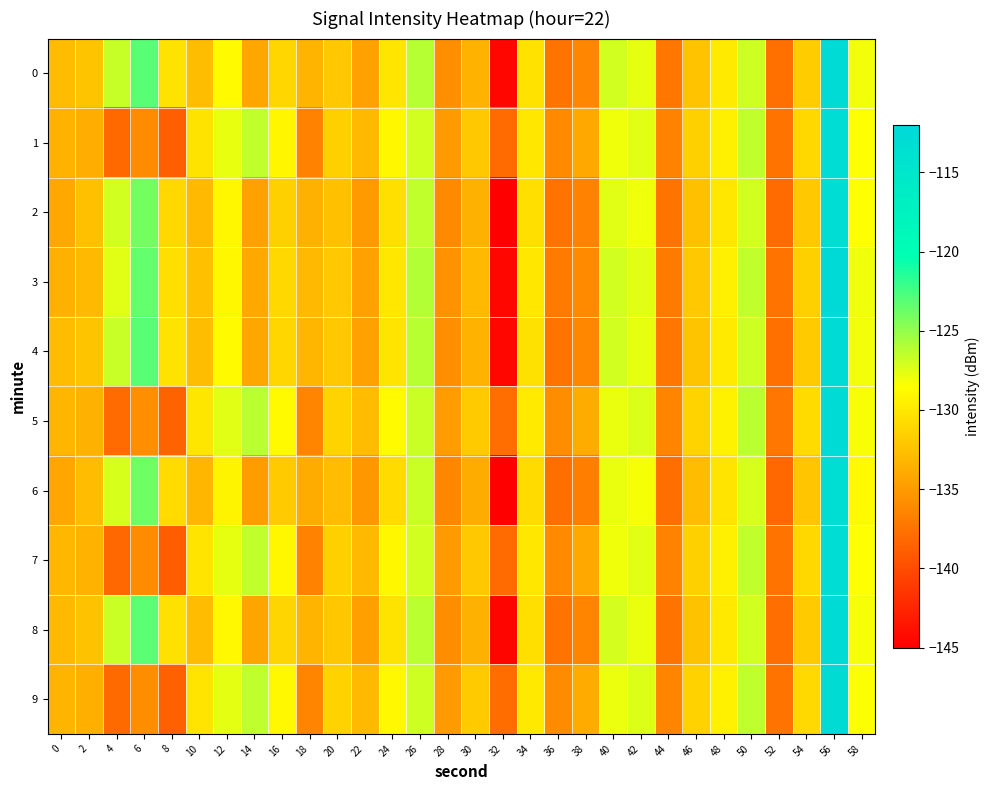

Reading left to right, what are all the values shown in this chart?

0: 0=-132.8	2=-132.3	4=-126.7	6=-123.1	8=-130.3	10=-132.7	12=-128.8	14=-134.2	16=-131.1	18=-133.2	20=-132.0	22=-134.5	24=-130.2	26=-126.2	28=-135.7	30=-133.4	32=-144.5	34=-130.4	36=-137.4	38=-136.2	40=-127.0	42=-127.7	44=-137.3	46=-132.3	48=-129.8	50=-126.9	52=-137.7	54=-131.8	56=-112.7	58=-128.1
1: 0=-133.4	2=-133.7	4=-138.2	6=-135.9	8=-138.8	10=-130.2	12=-127.7	14=-126.5	16=-129.0	18=-136.5	20=-131.5	22=-133.0	24=-129.0	26=-127.0	28=-135.0	30=-132.0	32=-138.0	34=-130.0	36=-136.0	38=-134.0	40=-128.0	42=-127.5	44=-136.5	46=-131.5	48=-129.5	50=-126.5	52=-137.5	54=-131.0	56=-113.0	58=-128.5
2: 0=-134.0	2=-132.5	4=-127.0	6=-124.0	8=-131.0	10=-133.0	12=-129.0	14=-134.5	16=-131.5	18=-133.5	20=-132.5	22=-135.0	24=-130.5	26=-126.5	28=-136.0	30=-133.5	32=-145.0	34=-130.5	36=-137.5	38=-136.5	40=-127.5	42=-128.0	44=-137.5	46=-132.5	48=-130.0	50=-127.0	52=-138.0	54=-132.0	56=-113.0	58=-128.5
3: 0=-133.5	2=-133.0	4=-127.5	6=-123.5	8=-130.5	10=-132.5	12=-129.0	14=-134.0	16=-131.0	18=-133.0	20=-132.0	22=-134.5	24=-130.0	26=-126.0	28=-135.5	30=-133.0	32=-144.5	34=-130.0	36=-137.0	38=-136.0	40=-127.0	42=-127.5	44=-137.0	46=-132.0	48=-129.5	50=-126.5	52=-137.5	54=-131.5	56=-112.5	58=-128.0
4: 0=-132.8	2=-132.3	4=-126.7	6=-123.1	8=-130.3	10=-132.7	12=-128.8	14=-134.2	16=-131.1	18=-133.2	20=-132.0	22=-134.5	24=-130.2	26=-126.2	28=-135.7	30=-133.4	32=-144.5	34=-130.4	36=-137.4	38=-136.2	40=-127.0	42=-127.7	44=-137.3	46=-132.3	48=-129.8	50=-126.9	52=-137.7	54=-131.8	56=-112.7	58=-128.1
5: 0=-133.2	2=-133.5	4=-138.0	6=-135.7	8=-138.5	10=-130.1	12=-127.5	14=-126.3	16=-128.8	18=-136.3	20=-131.3	22=-132.8	24=-128.8	26=-126.8	28=-134.8	30=-131.8	32=-137.8	34=-129.8	36=-135.8	38=-133.8	40=-127.8	42=-127.3	44=-136.3	46=-131.3	48=-129.3	50=-126.3	52=-137.3	54=-130.8	56=-112.8	58=-128.3
6: 0=-134.2	2=-132.8	4=-127.2	6=-123.8	8=-130.8	10=-133.2	12=-129.2	14=-134.8	16=-131.8	18=-133.8	20=-132.8	22=-135.2	24=-130.8	26=-126.8	28=-136.2	30=-133.8	32=-145.2	34=-130.8	36=-137.8	38=-136.8	40=-127.8	42=-128.2	44=-137.8	46=-132.8	48=-130.2	50=-127.2	52=-138.2	54=-132.2	56=-113.2	58=-128.8
7: 0=-133.1	2=-133.4	4=-138.2	6=-135.9	8=-138.9	10=-130.2	12=-127.7	14=-126.5	16=-129.0	18=-136.5	20=-131.5	22=-133.0	24=-129.0	26=-127.0	28=-135.0	30=-132.0	32=-138.0	34=-130.0	36=-136.0	38=-134.0	40=-128.0	42=-127.5	44=-136.5	46=-131.5	48=-129.5	50=-126.5	52=-137.5	54=-131.0	56=-113.0	58=-128.5
8: 0=-132.9	2=-132.4	4=-126.8	6=-123.2	8=-130.4	10=-132.8	12=-128.9	14=-134.3	16=-131.2	18=-133.3	20=-132.1	22=-134.6	24=-130.3	26=-126.3	28=-135.8	30=-133.5	32=-144.6	34=-130.5	36=-137.5	38=-136.3	40=-127.1	42=-127.8	44=-137.4	46=-132.4	48=-129.9	50=-127.0	52=-137.8	54=-131.9	56=-112.8	58=-128.2
9: 0=-133.3	2=-133.6	4=-138.1	6=-135.8	8=-138.7	10=-130.2	12=-127.6	14=-126.4	16=-128.9	18=-136.4	20=-131.4	22=-132.9	24=-128.9	26=-126.9	28=-134.9	30=-131.9	32=-137.9	34=-129.9	36=-135.9	38=-133.9	40=-127.9	42=-127.4	44=-136.4	46=-131.4	48=-129.4	50=-126.4	52=-137.4	54=-130.9	56=-112.9	58=-128.4